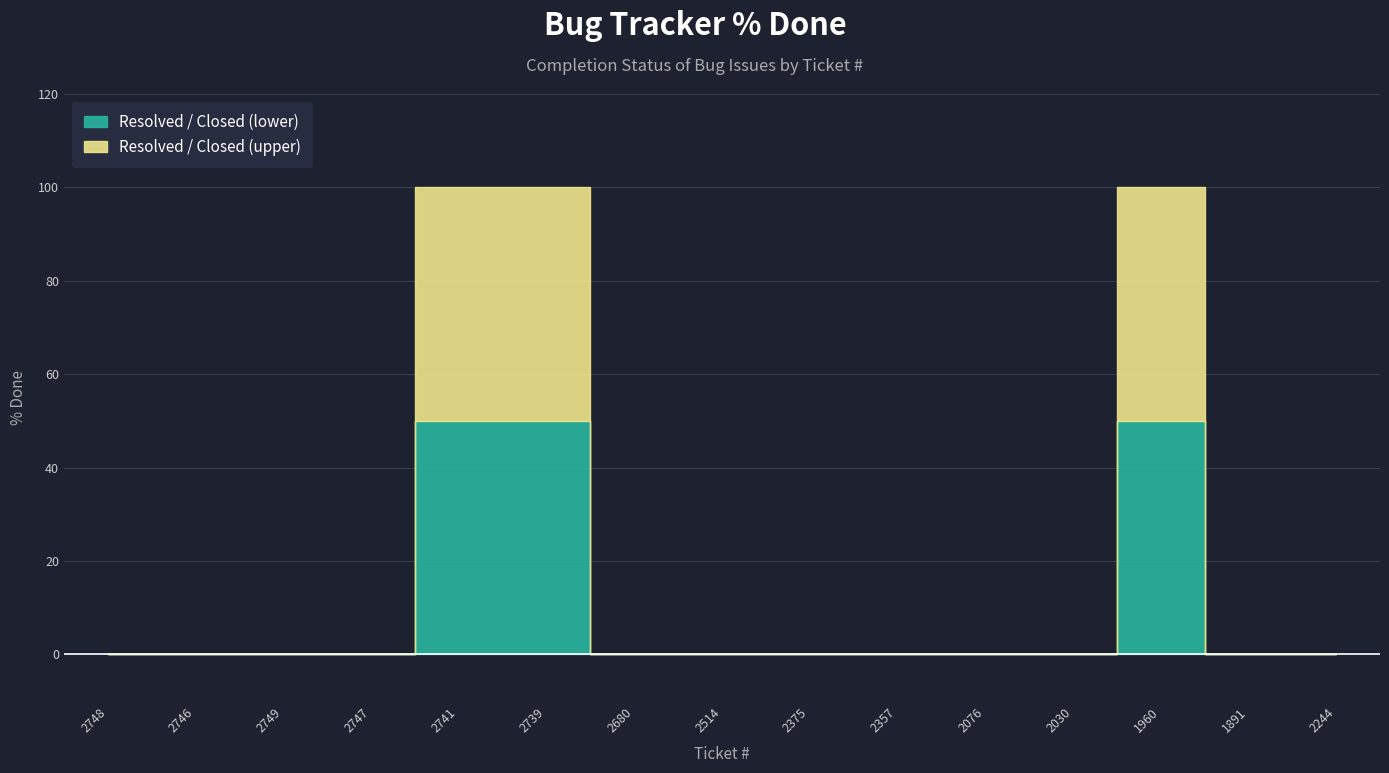

Rank the categories by value from lowest to highest.

2748, 2746, 2749, 2747, 2680, 2514, 2375, 2357, 2076, 2030, 1891, 2244, 2741, 2739, 1960